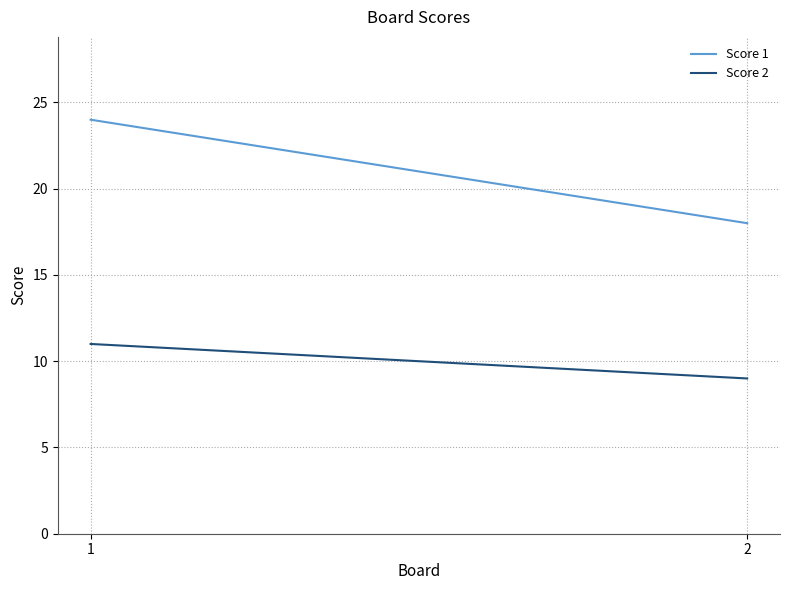

How many lines are shown in the chart?

2